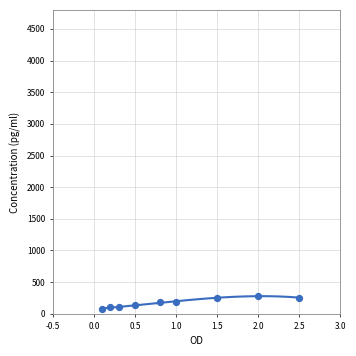

What is the average Y value?

176